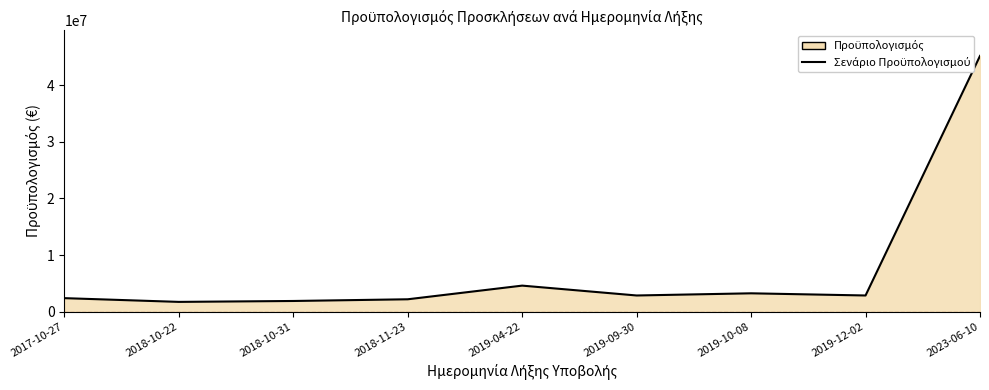

What is the sum of all values?

66981334